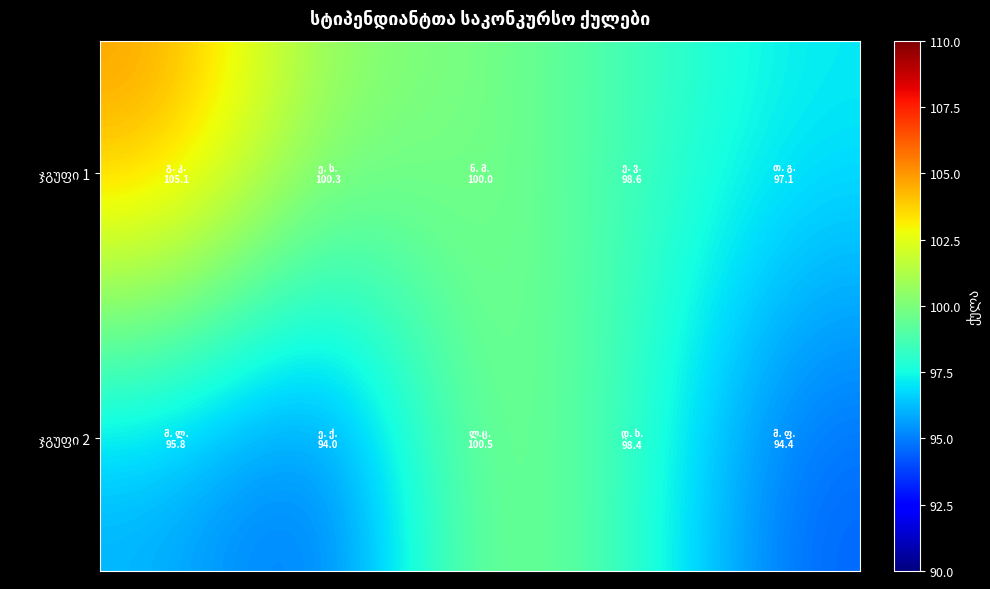

What is the minimum value shown in the chart?

94.0